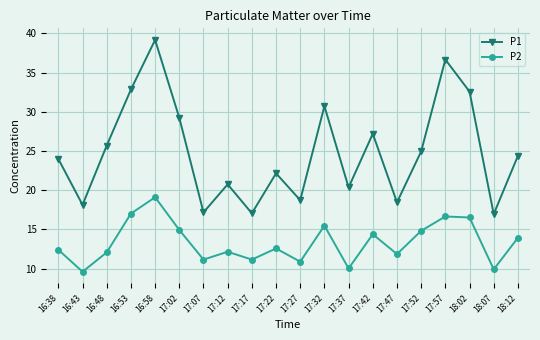

What is the spread (max minus min) of values at 17:42?

12.8